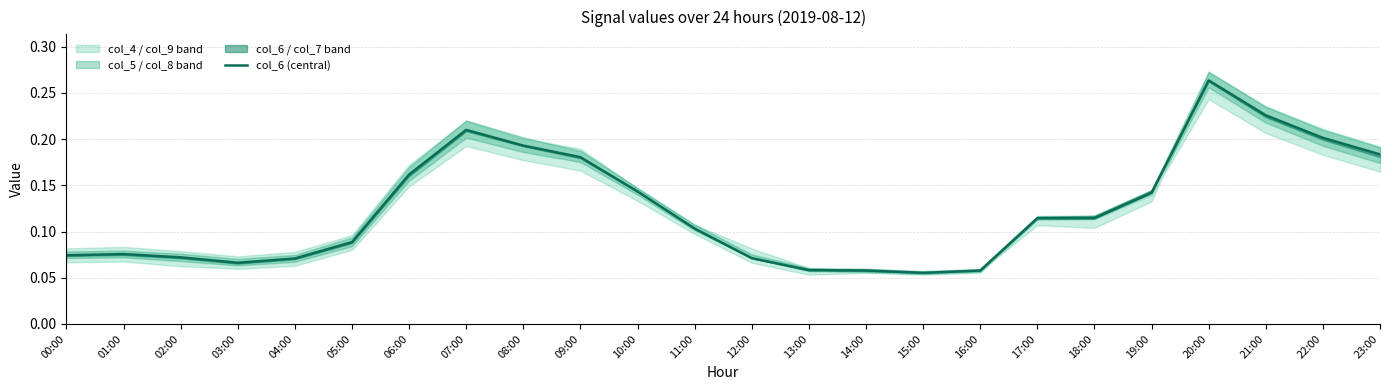

At which label is the value closest to 0?

15:00